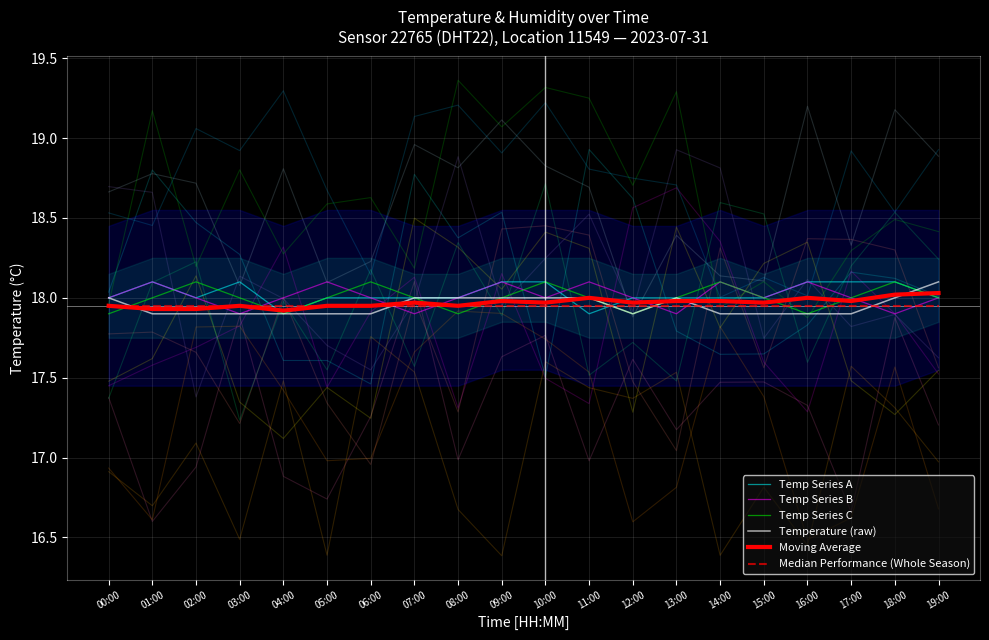

Reading right to left, what are all the values shown in this chart?

Temp Series A: 18.0	18.1	18.1	18.1	18.0	18.0	18.0	18.0	17.9	18.1	18.1	18.0	18.0	18.0	18.0	17.9	18.1	18.0	18.1	18.0
Temp Series B: 18.0	17.9	18.0	18.1	18.0	18.1	17.9	18.0	18.1	18.0	18.1	18.0	17.9	18.0	18.1	18.0	17.9	18.0	18.1	18.0
Temp Series C: 18.0	18.1	18.0	17.9	18.0	18.1	18.0	17.9	18.0	18.1	18.0	17.9	18.0	18.1	18.0	17.9	18.0	18.1	18.0	17.9
Temperature (raw): 18.1	18.0	17.9	17.9	17.9	17.9	18.0	17.9	18.0	18.0	18.0	18.0	18.0	17.9	17.9	17.9	17.9	17.9	17.9	18.0
Moving Average: 18.0	18.0	18.0	18.0	18.0	18.0	18.0	18.0	18.0	18.0	18.0	17.9	18.0	17.9	17.9	17.9	17.9	17.9	17.9	17.9
Median Performance (Whole Season): 17.9	17.9	17.9	17.9	17.9	17.9	17.9	17.9	17.9	17.9	17.9	17.9	17.9	17.9	17.9	17.9	17.9	17.9	17.9	17.9